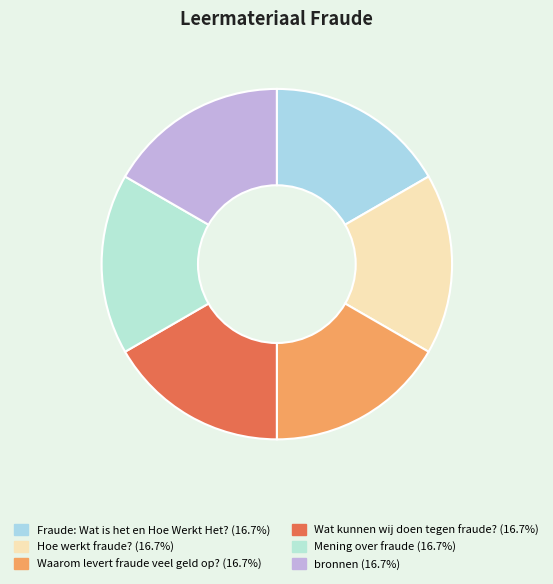

Is there any slice that represents more than half of the pie?

No